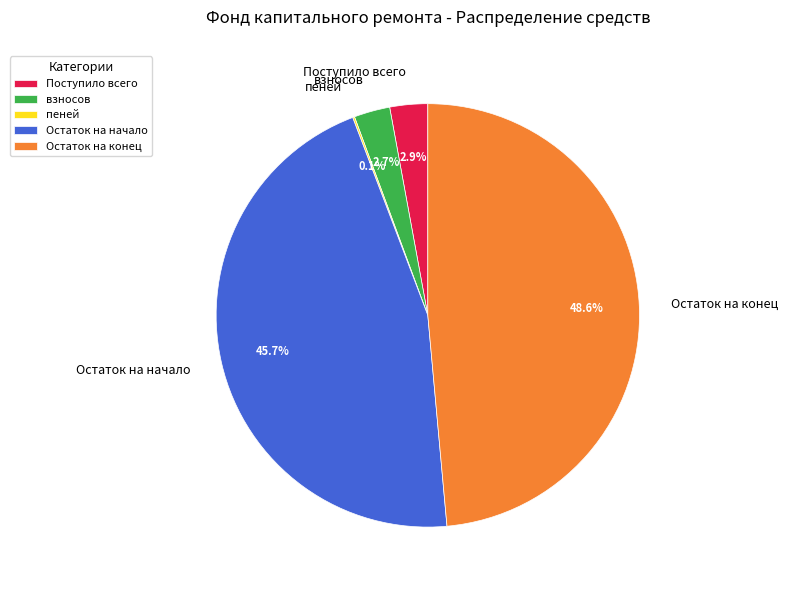

Approximately how many times larger is the value at Остаток на конец compared to Поступило всего?

16.8